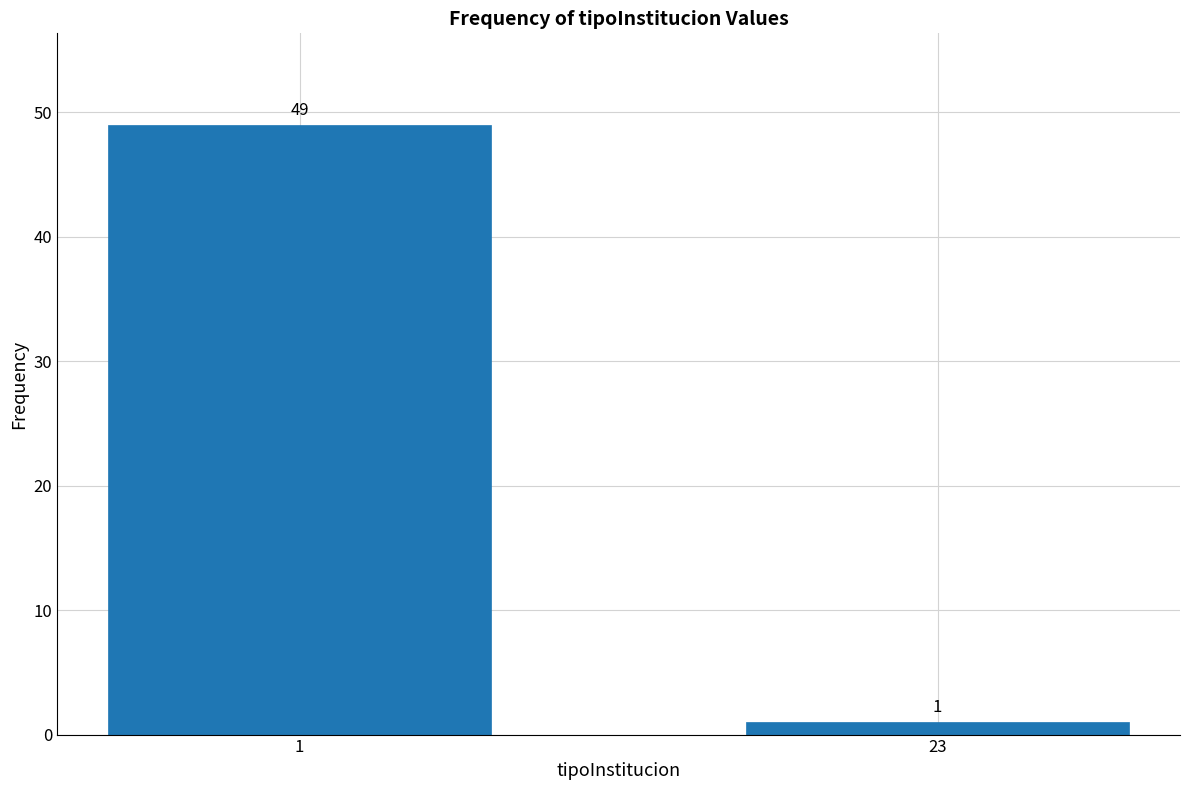

Reading left to right, extract all data points from this chart.

1=49	23=1